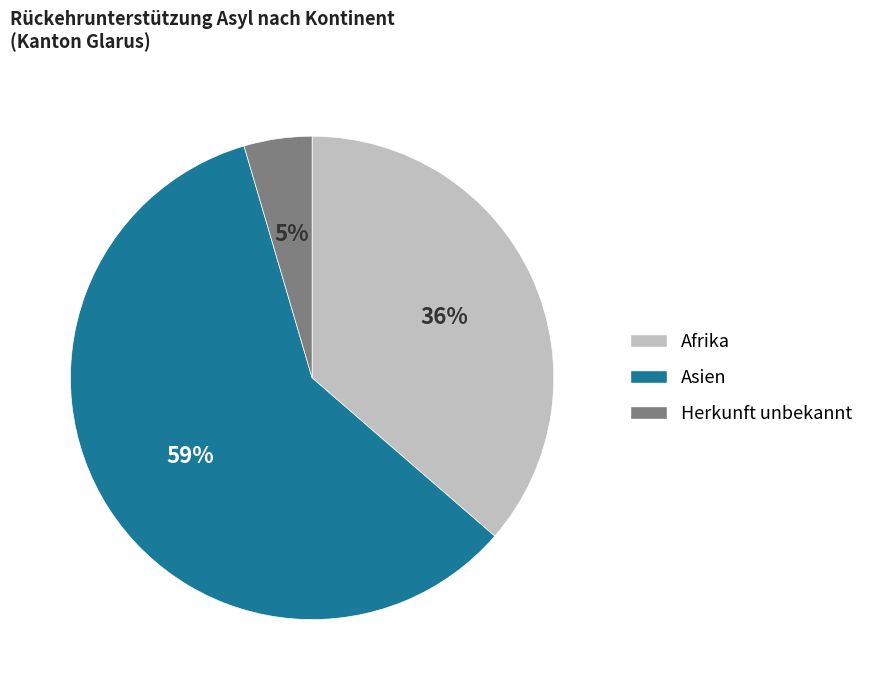

Is there a majority slice in this chart?

Yes